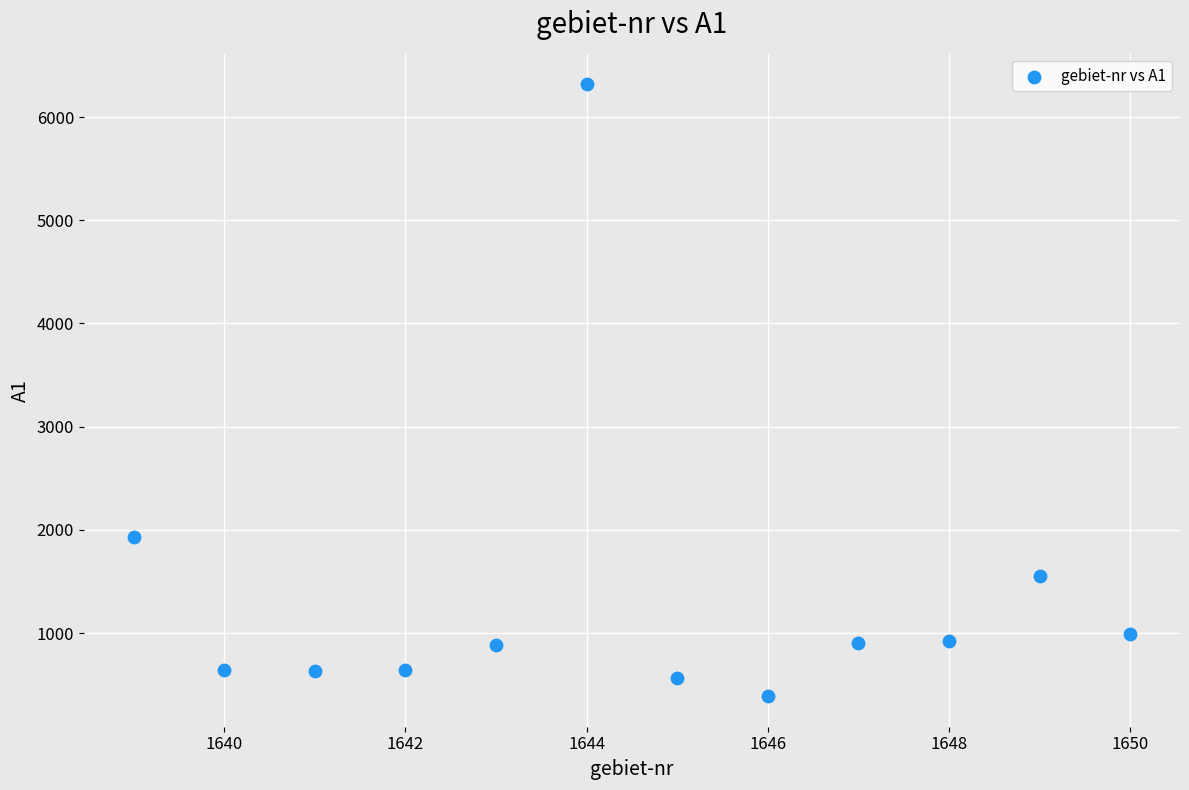

What is the range of X values (max minus min)?

11